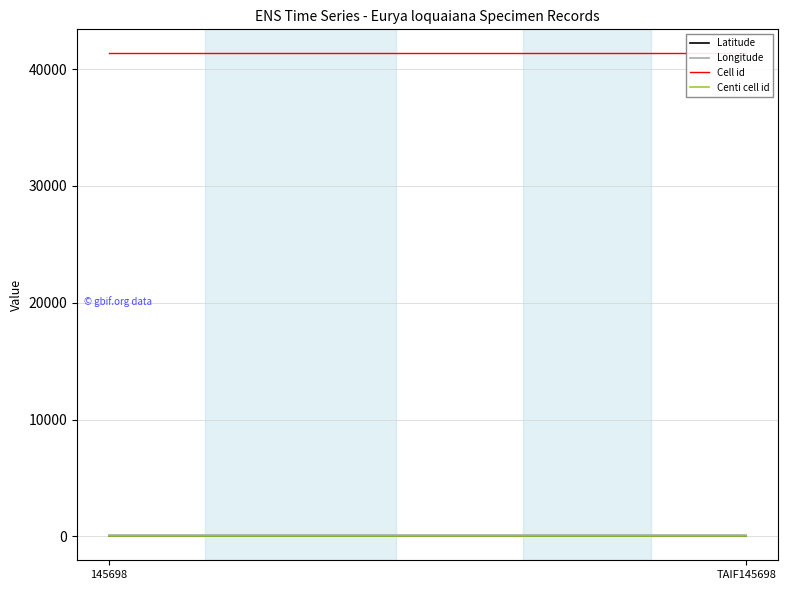

Which has a higher value, TAIF145698 or 145698?

TAIF145698